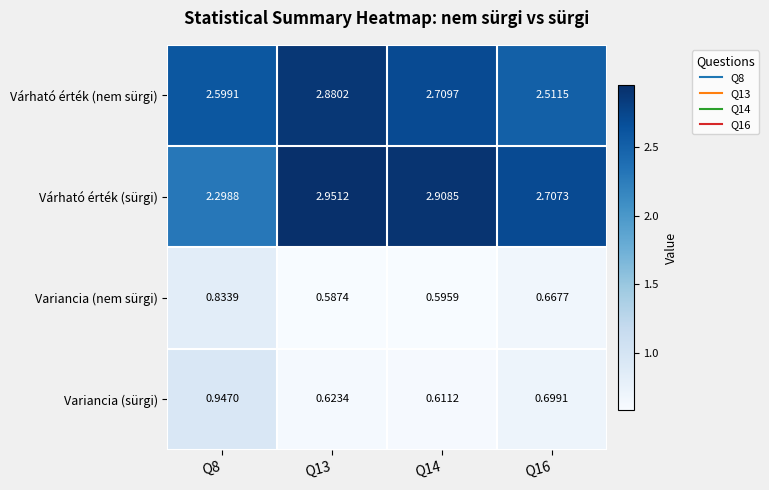

Is the value of Várható érték (sürgi) at Q13 greater than the value of Variancia (sürgi) at Q16?

Yes